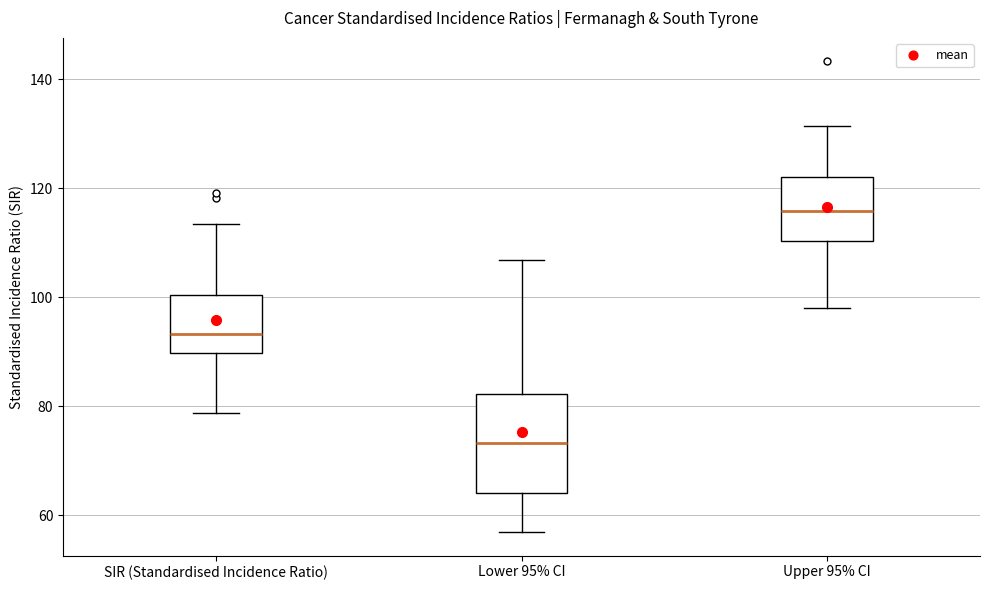

Reading left to right, read every box against the y-axis: the position of its median line, the range the box covers, and the ends of its whiskers. The values are not printed on the chart, so give them approximately, as read against the axis.

SIR (Standardised Incidence Ratio): median 94, box 90 to 100, whiskers 78 to 114
Lower 95% CI: median 74, box 64 to 82, whiskers 56 to 106
Upper 95% CI: median 116, box 110 to 122, whiskers 98 to 132